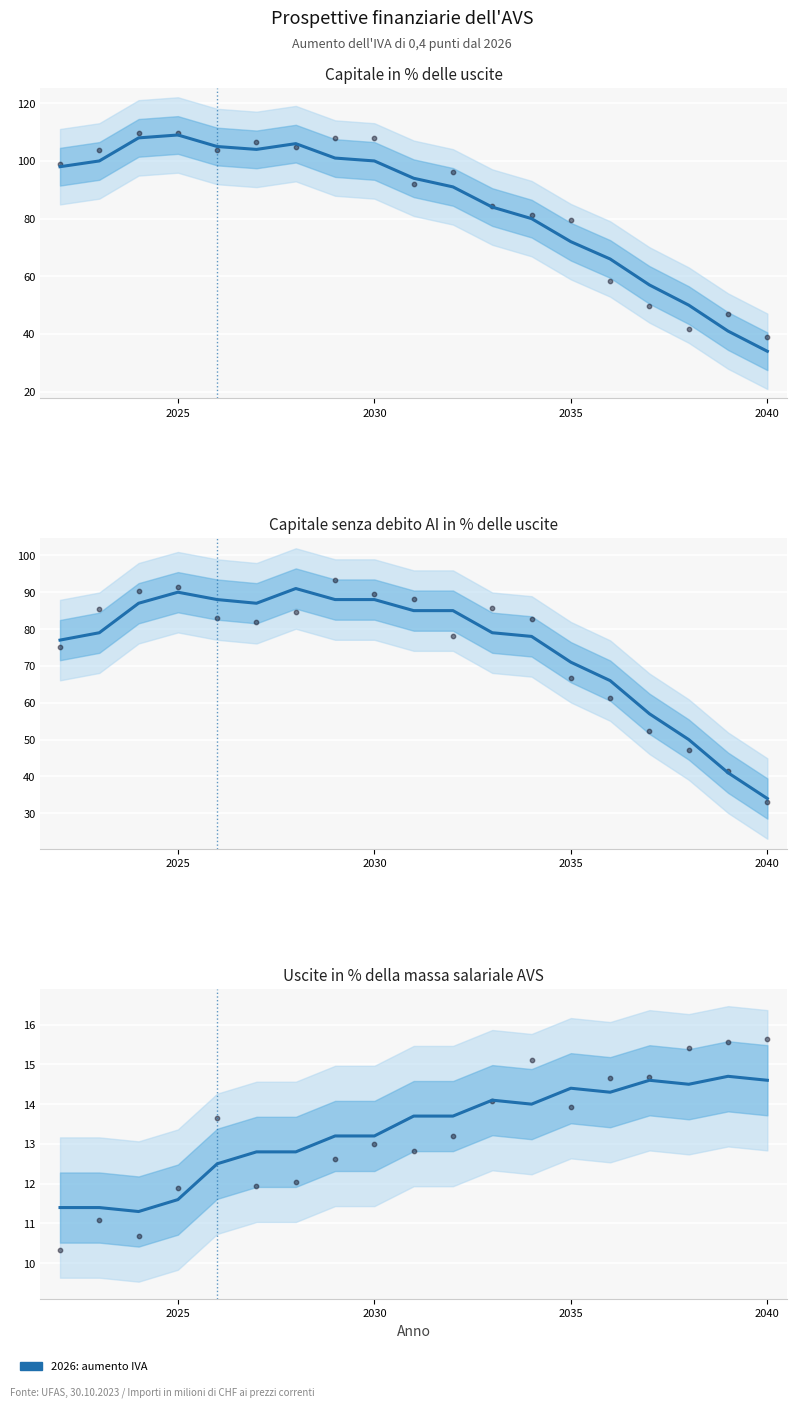

At how many categories does at least one series exceed 56?

16